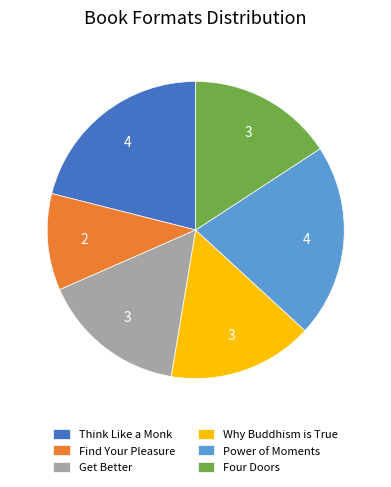

Does Power of Moments represent more than half of the total?

No